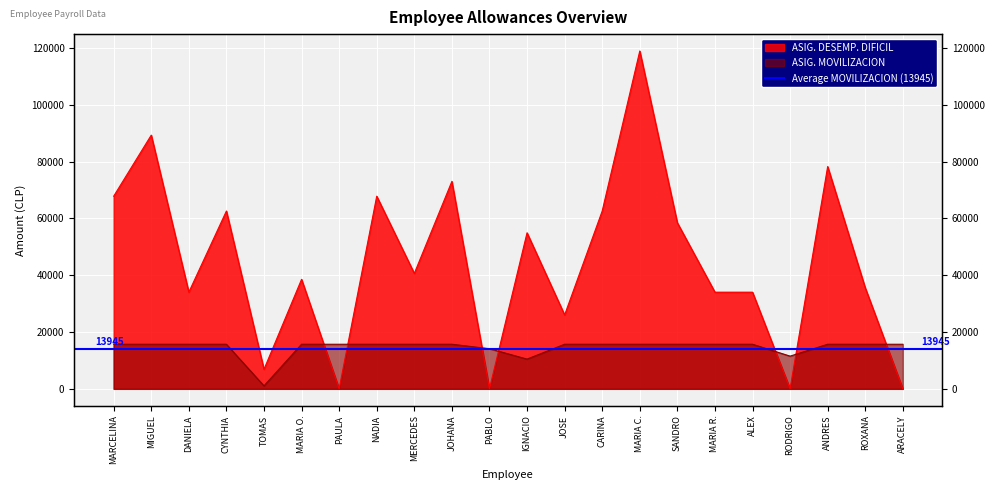

At how many categories does at least one series exceed 38298?

12